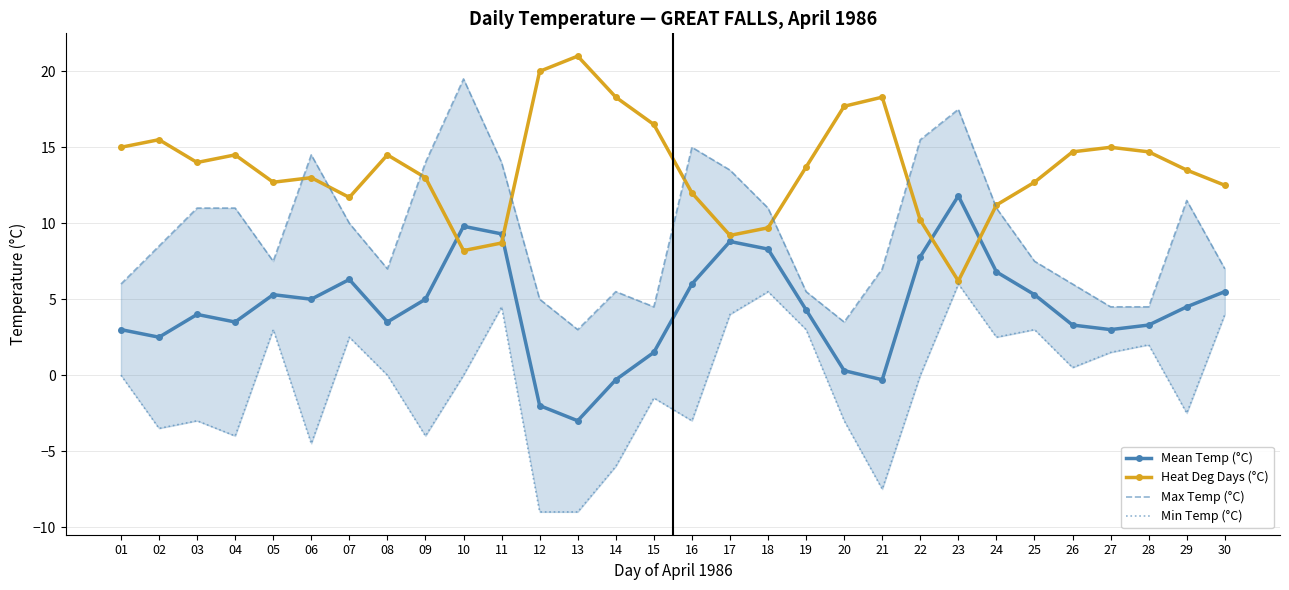

How many data points in Heat Deg Days (°C) are less than 13?

12